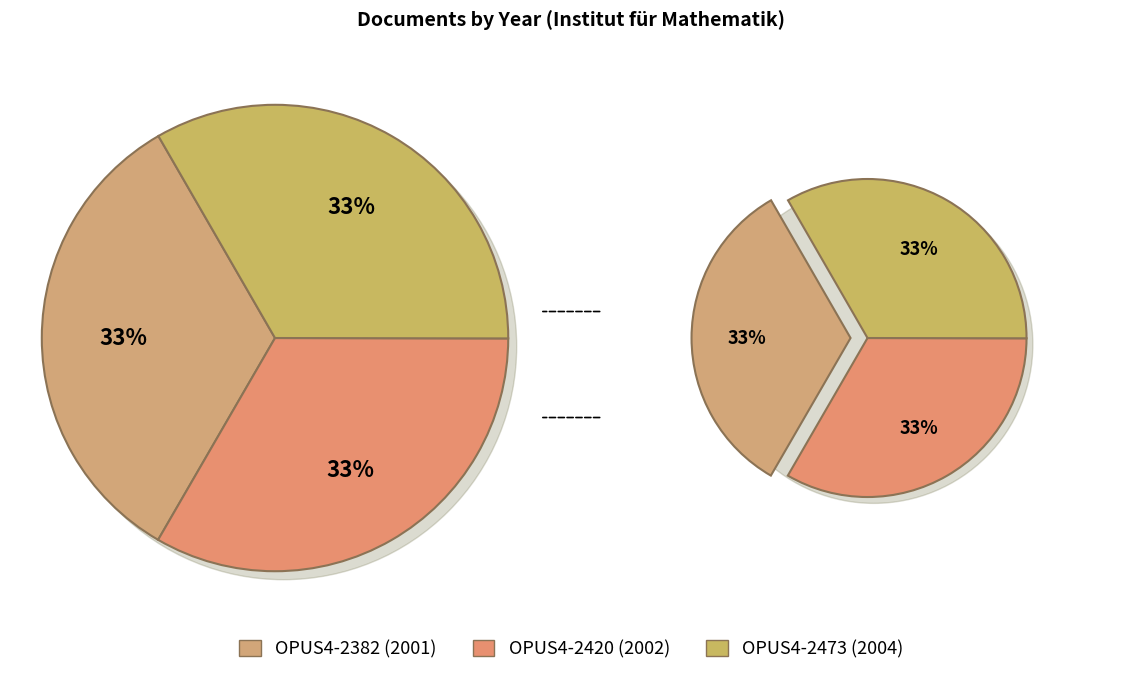

To the nearest percent, what is the average slice percentage?

33%